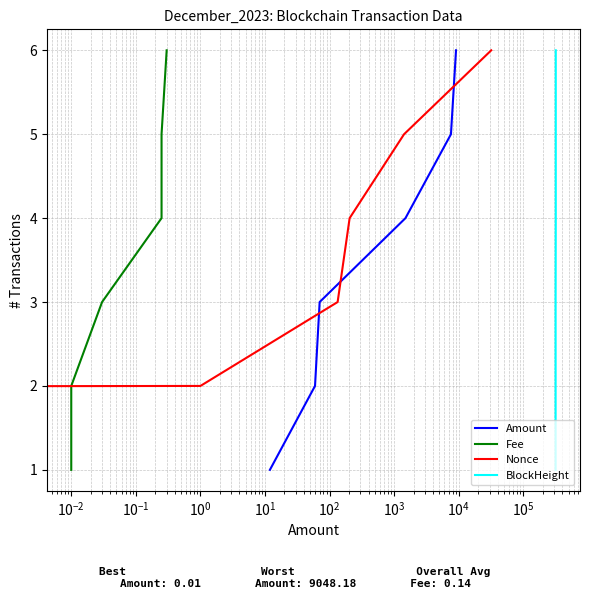

What is the maximum value for Amount?

6